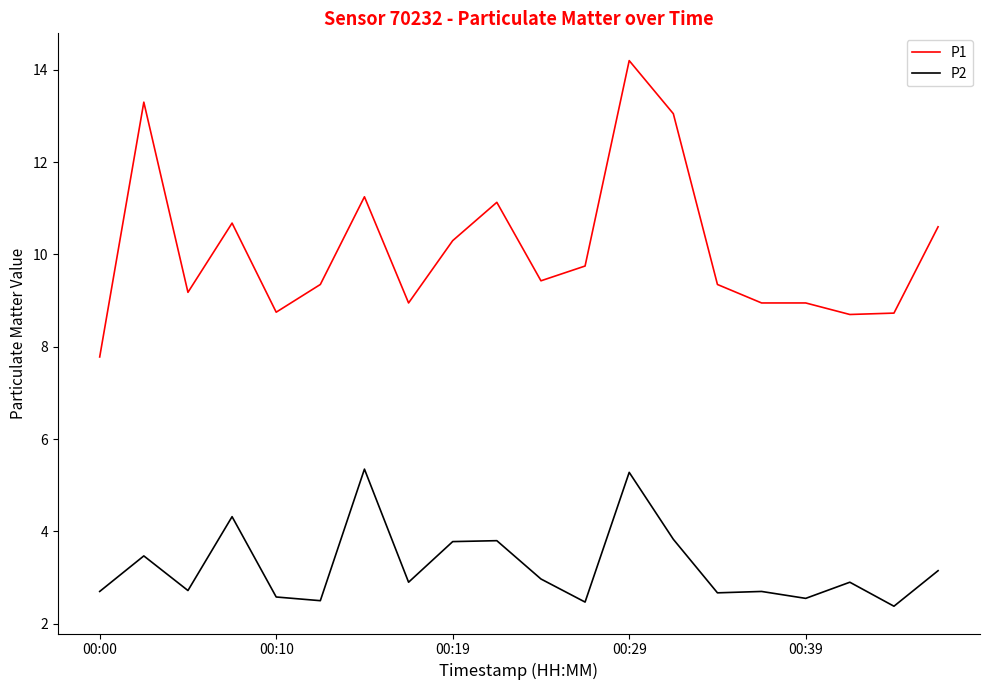

What is the average value of the P2 series?

3.3